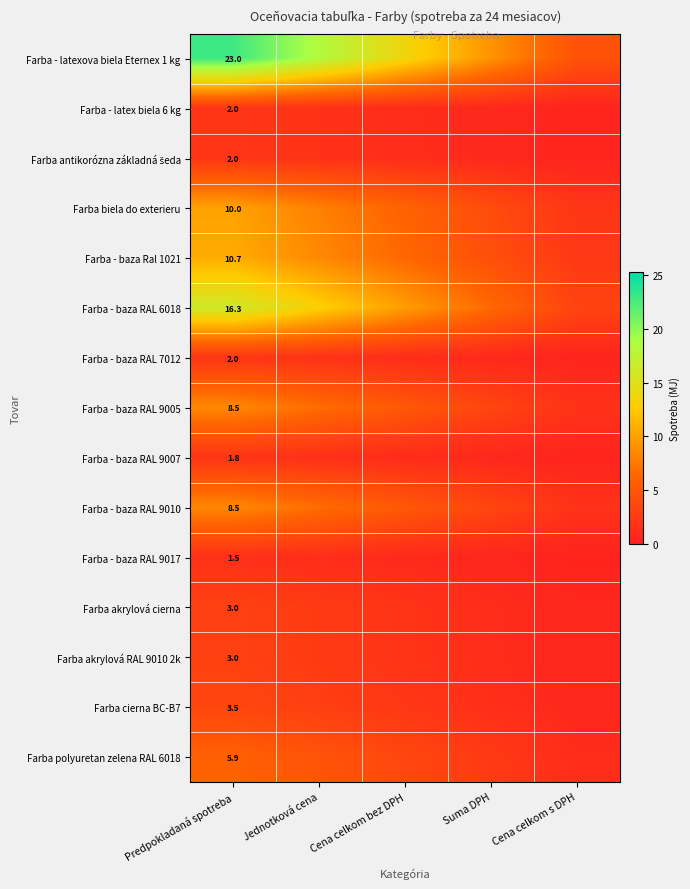

What is the total value across all series at Suma DPH?

40.7